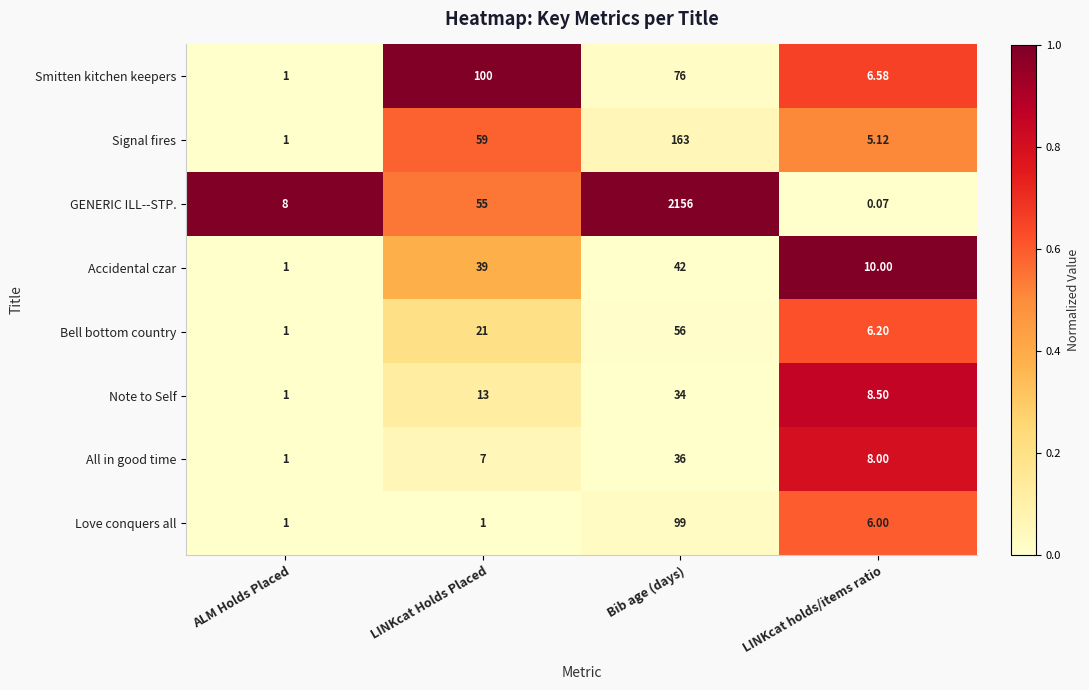

List the labels in order of Signal fires value, smallest first.

ALM Holds Placed, LINKcat holds/items ratio, LINKcat Holds Placed, Bib age (days)